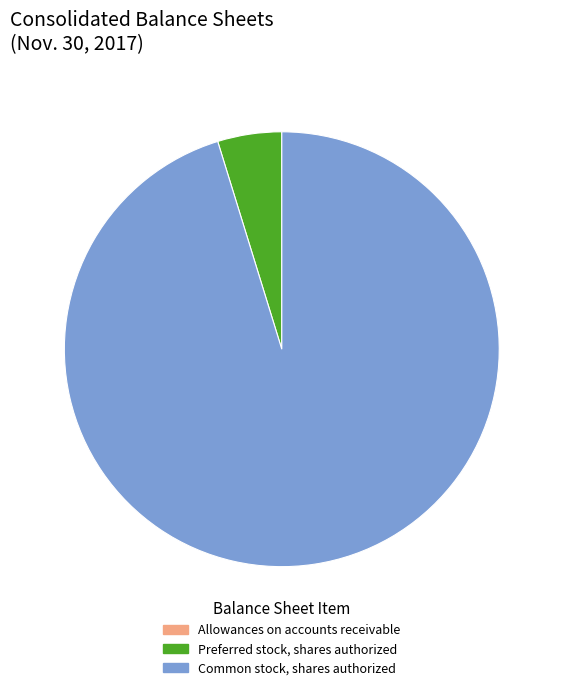

Between Common stock, shares authorized and Preferred stock, shares authorized, which is larger?

Common stock, shares authorized